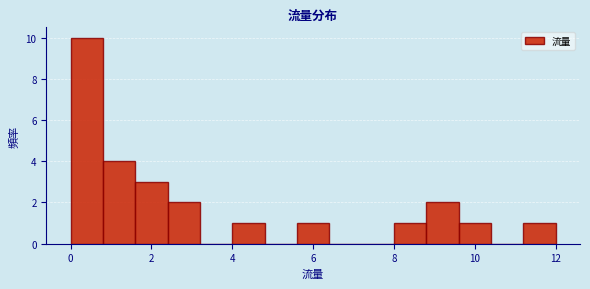

Which range on the x-axis has the tallest bar?

0.0 to 0.8